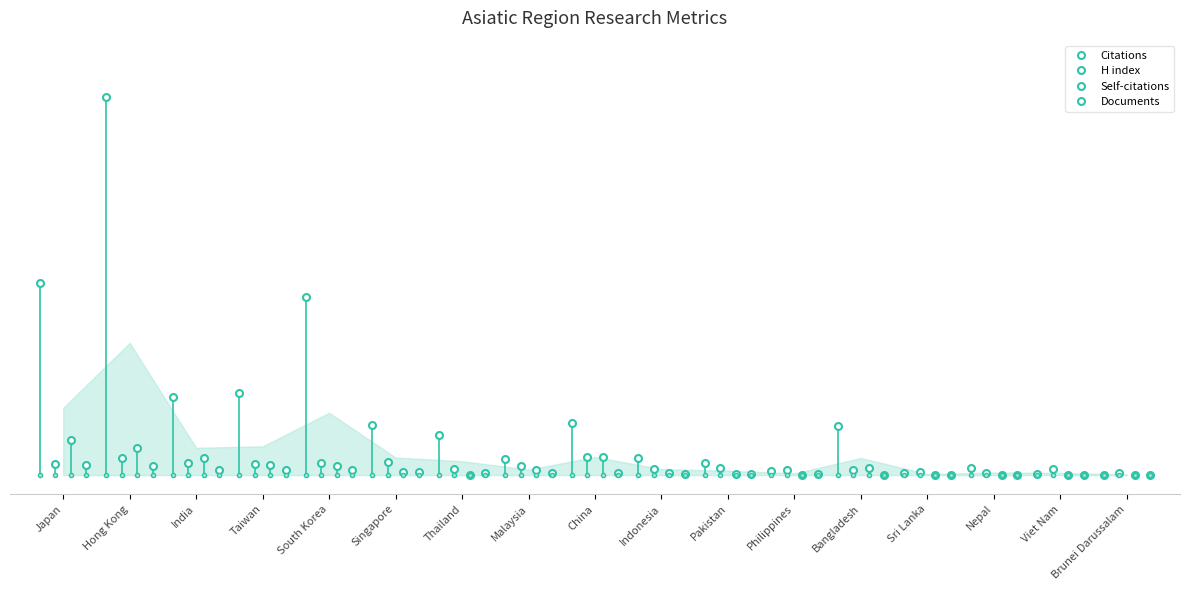

Which series has the largest total across all categories?

Citations